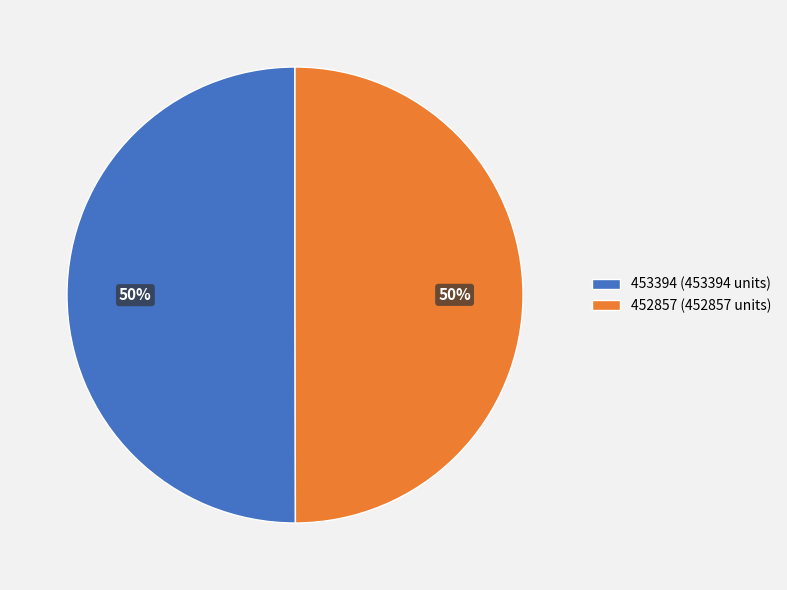

Approximately how many times larger is the value at 452857 compared to 453394?

1.0